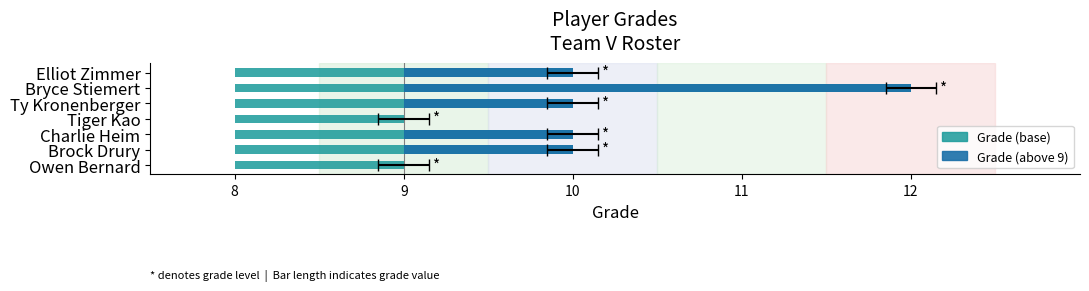

How many values exceed 10?

1